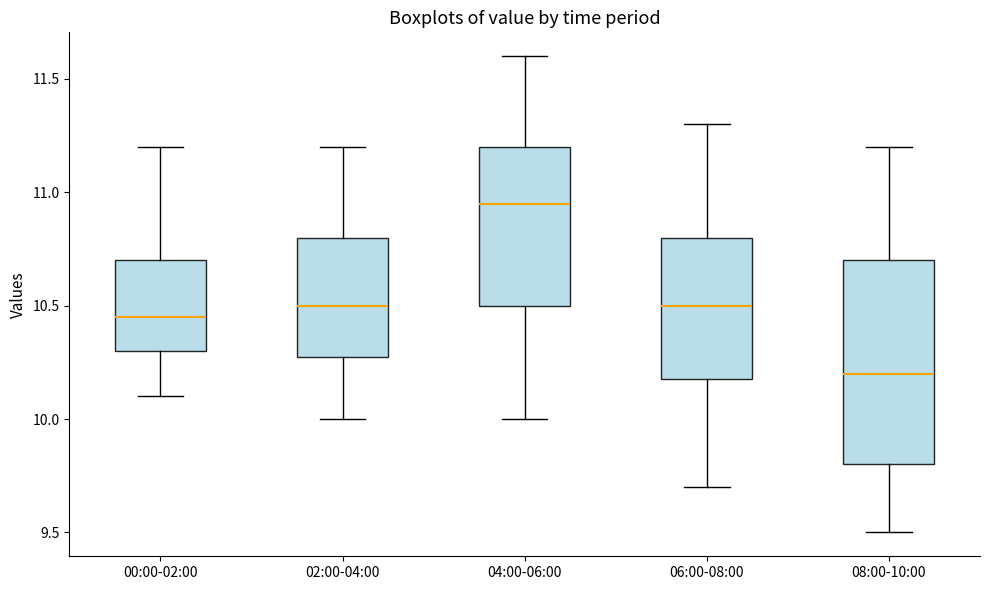

Which box has the lowest median line?

08:00-10:00